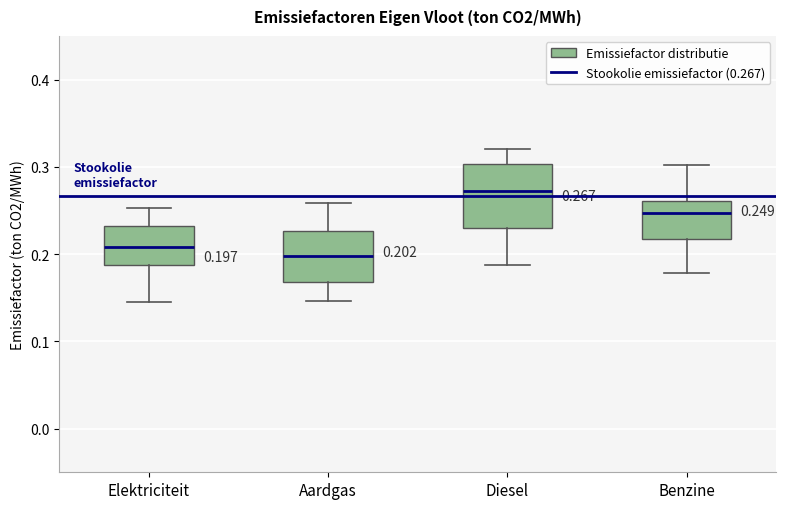

Comparing the boxes themselves (not the whiskers), which one is the tallest?

Diesel